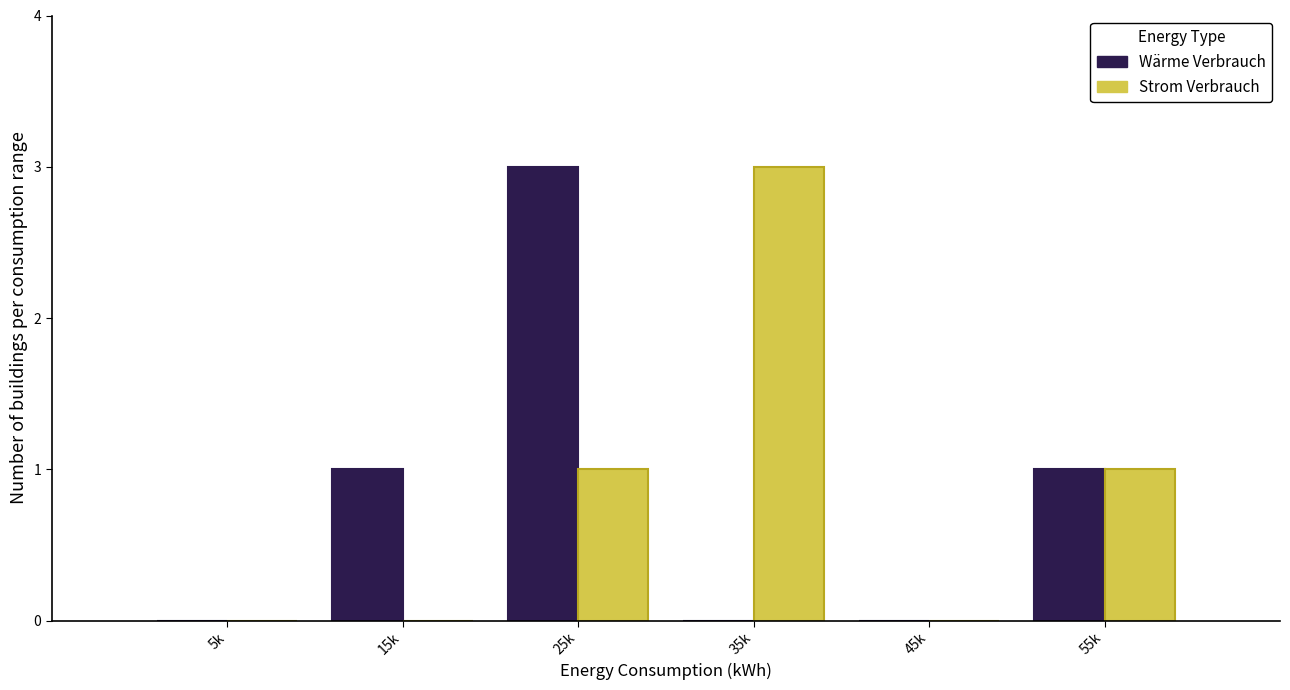

Reading right to left, list all the values displayed in this chart.

Wärme Verbrauch: 55k=1	45k=0	35k=0	25k=3	15k=1	5k=0
Strom Verbrauch: 55k=1	45k=0	35k=3	25k=1	15k=0	5k=0